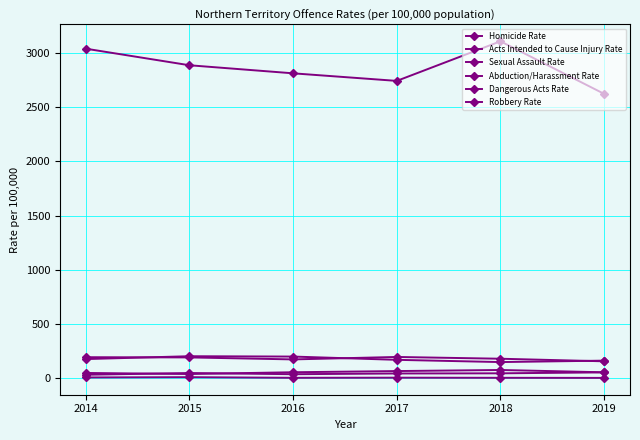

What is the value of the Dangerous Acts Rate point at the 5th from the left?

76.6